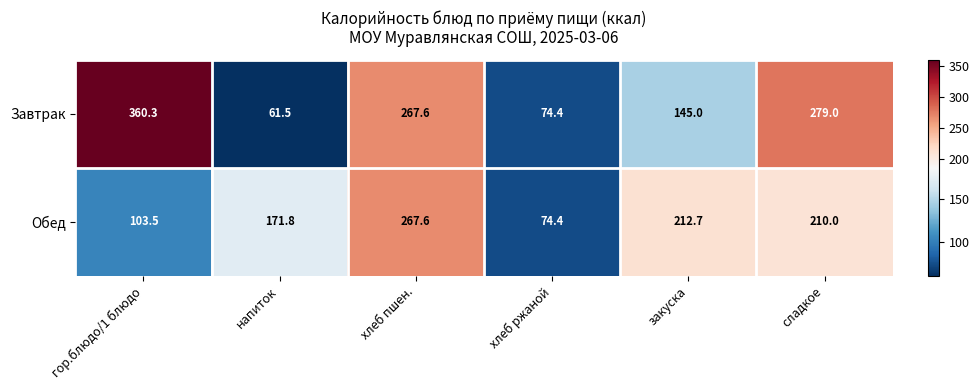

Is it true that Обед equals 282.7 at напиток?

False